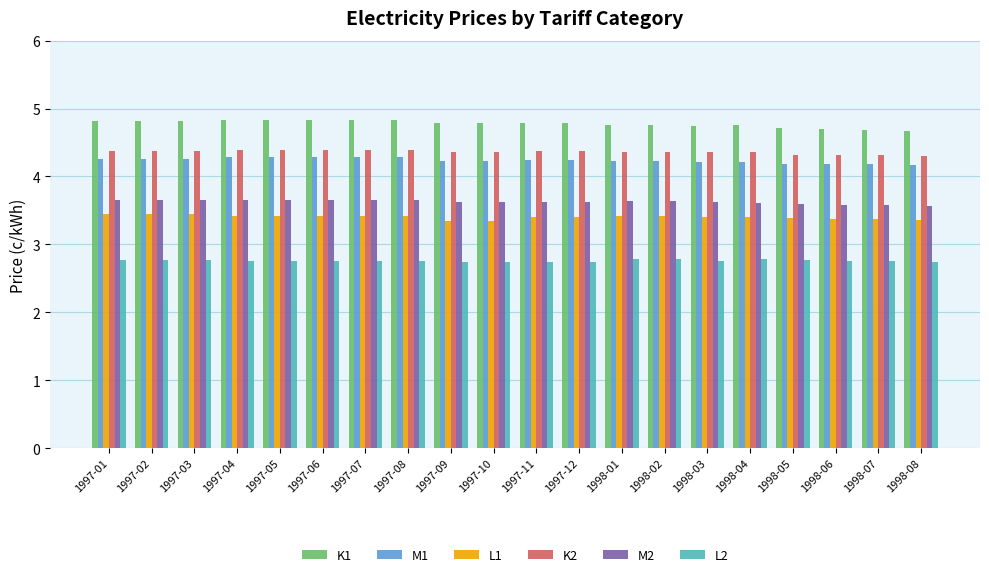

How many K1 values are between 4 and 5?

20